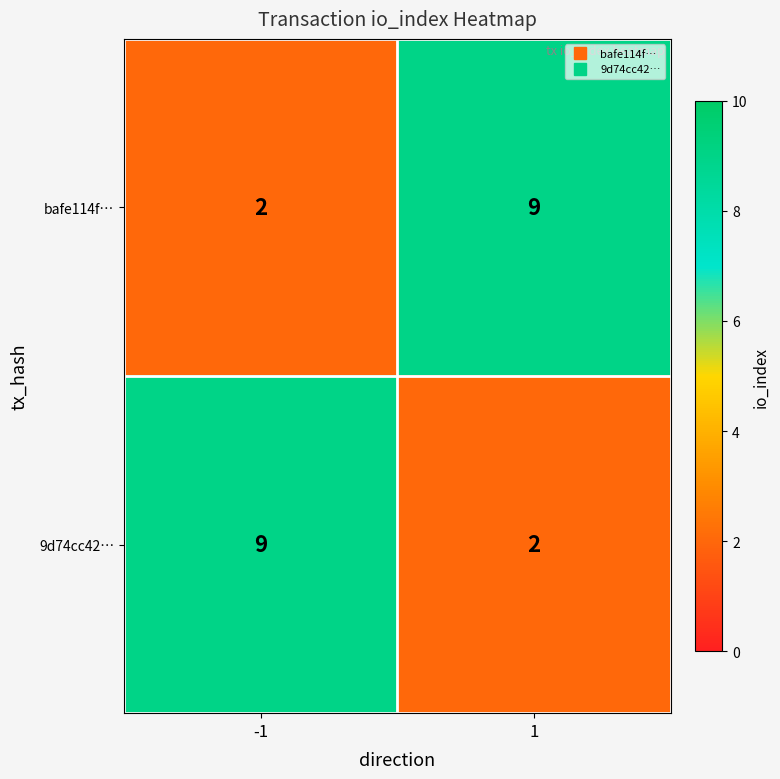

Is the value of bafe114f… at -1 greater than the value of 9d74cc42… at -1?

No